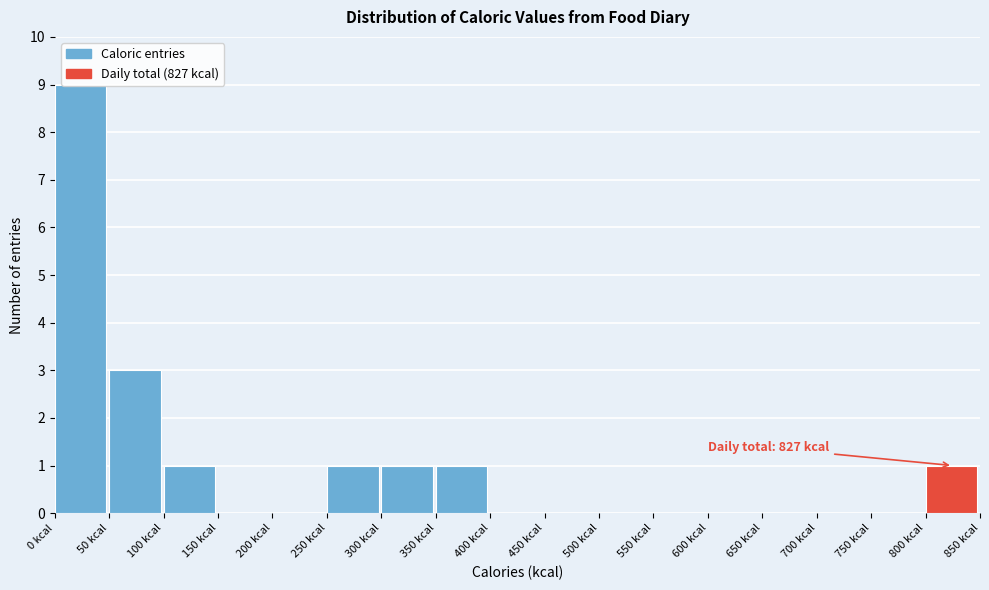

Which range on the x-axis has the tallest bar?

0 to 50